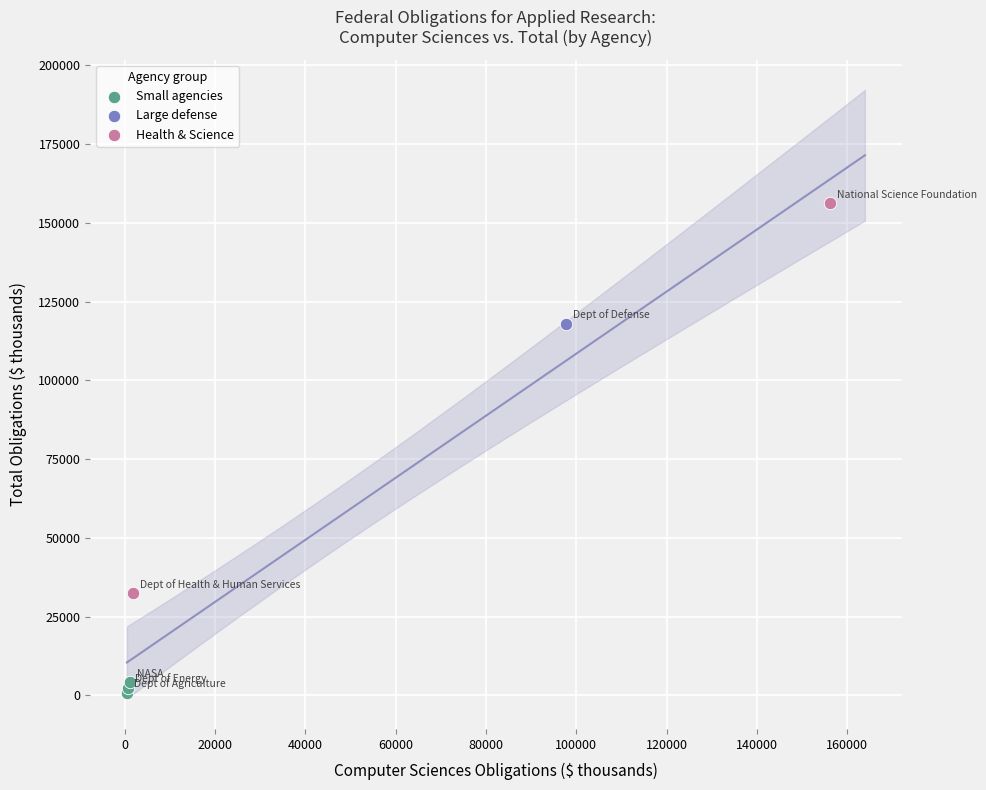

Which series reaches the maximum Y coordinate?

Health & Science